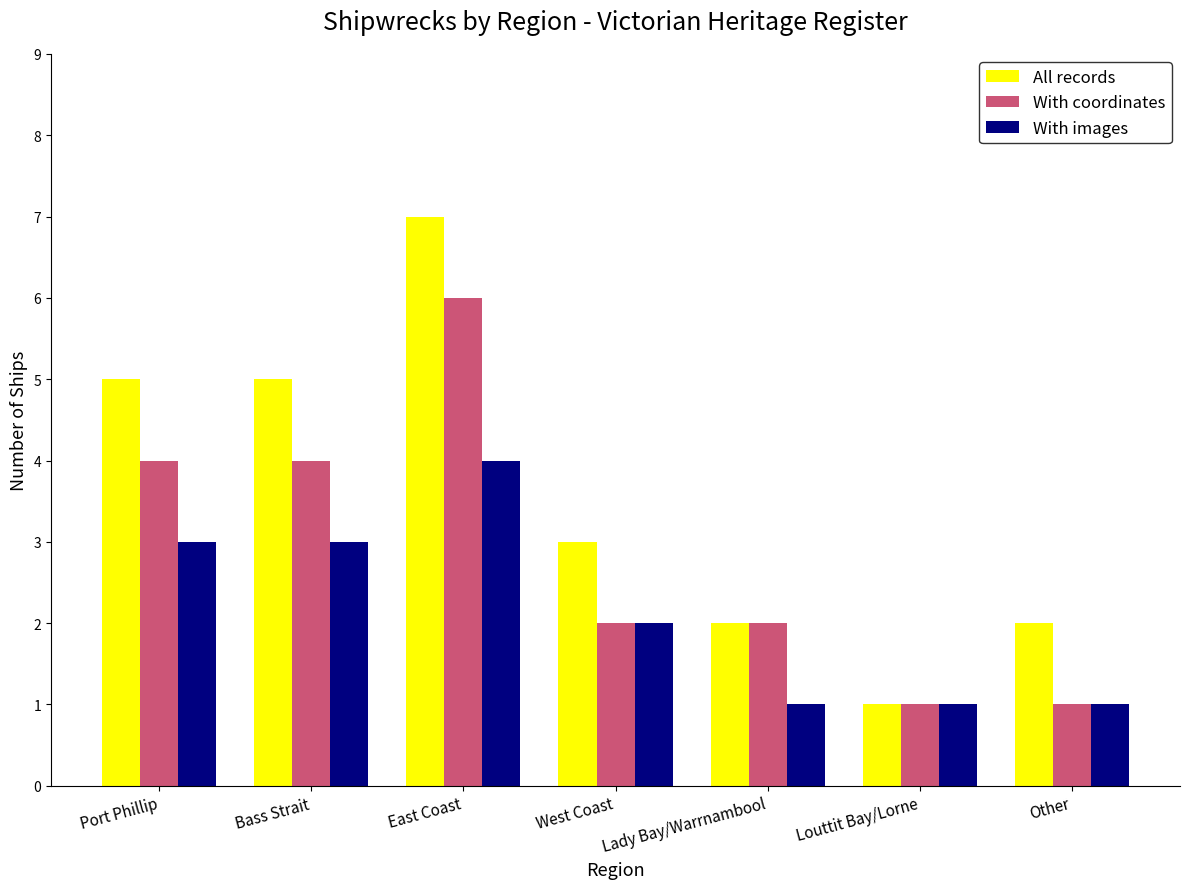

What is the highest value of the With images series?

4